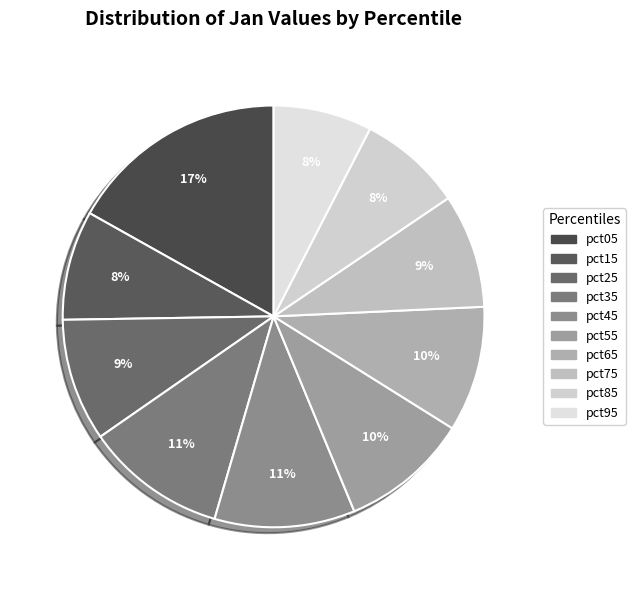

Is pct65 the majority of the pie?

No